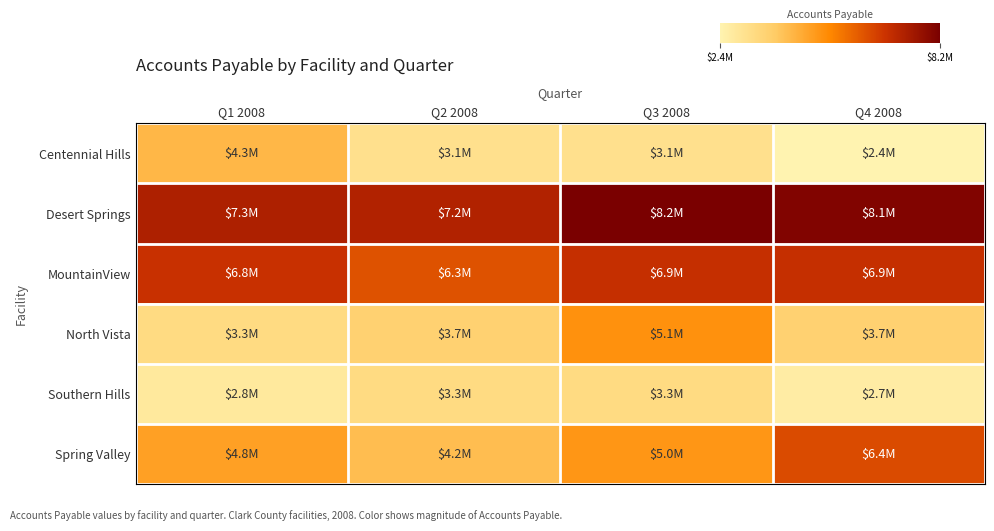

Which series has the largest total across all categories?

Desert Springs